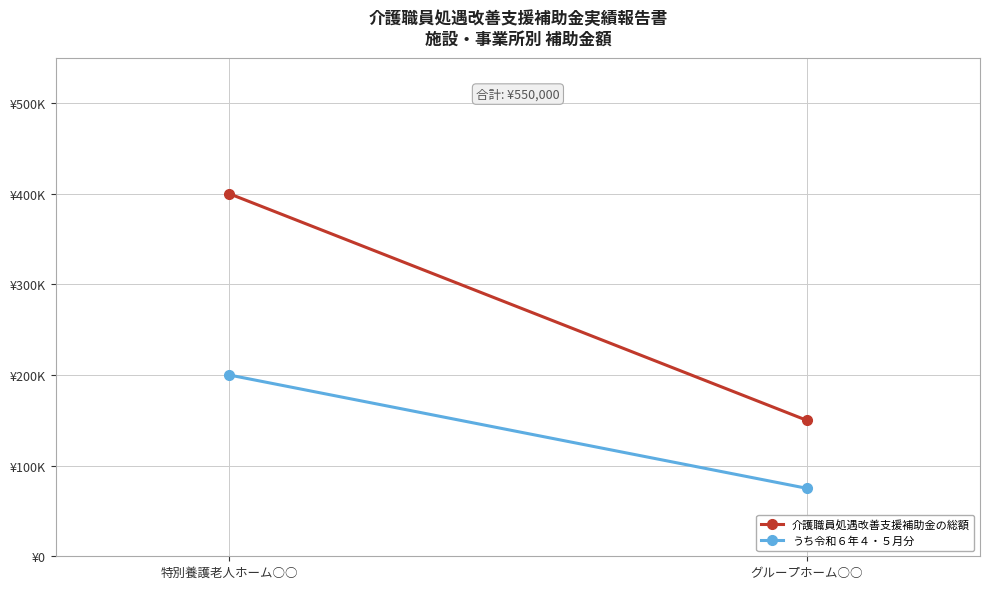

What is the difference between the maximum and minimum values in the うち令和６年４・５月分 series?

125000